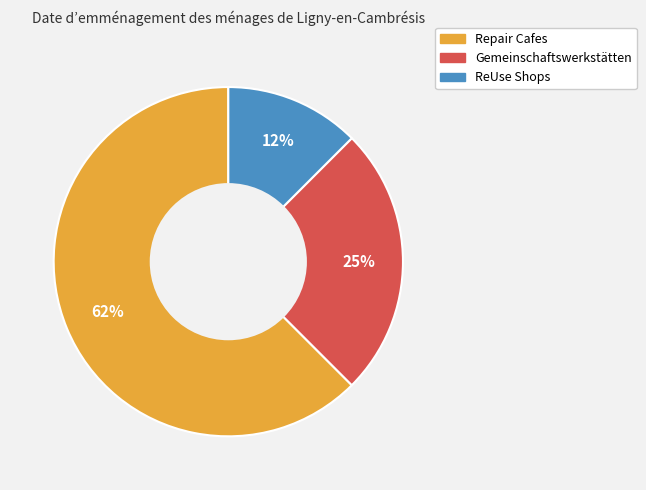

Which has a higher value, ReUse Shops or Gemeinschaftswerkstätten?

Gemeinschaftswerkstätten